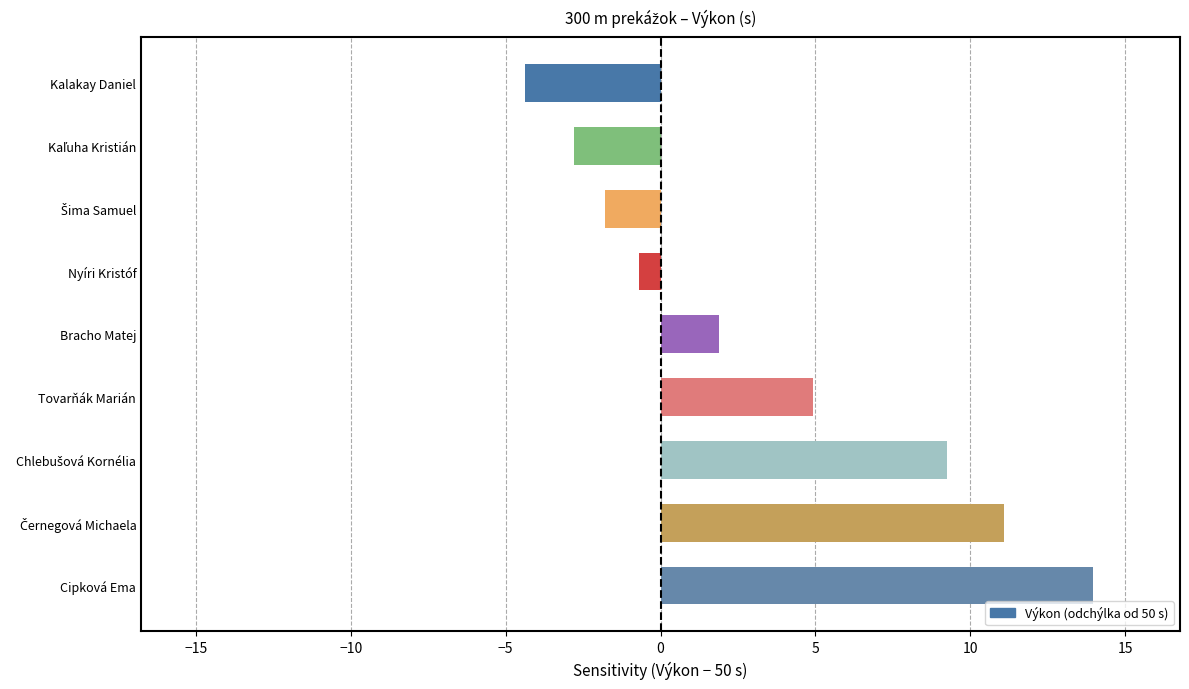

How many values are below 1?

4